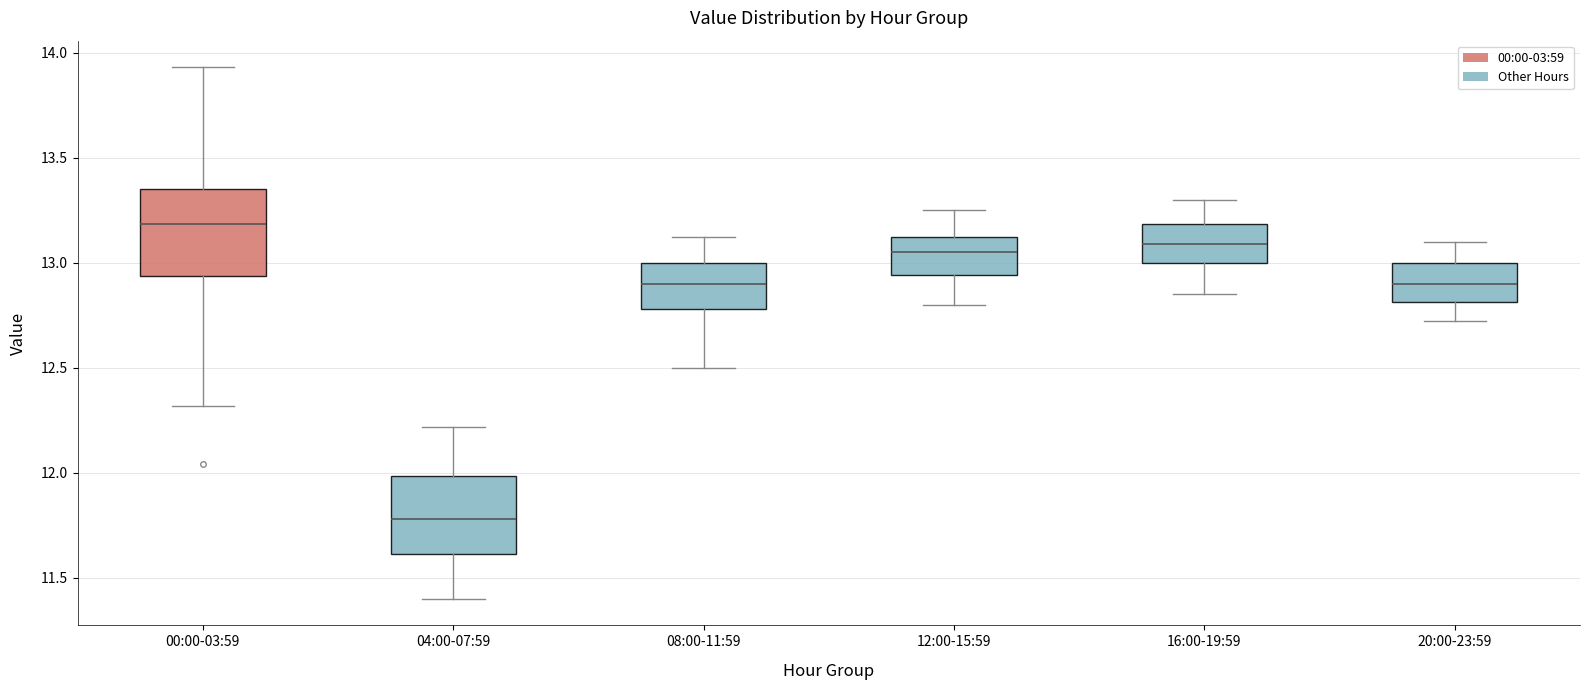

Where is the lower edge of the box for 12:00-15:59 on the y-axis? The values are not printed on the chart, so give them approximately, as read against the axis.

12.95